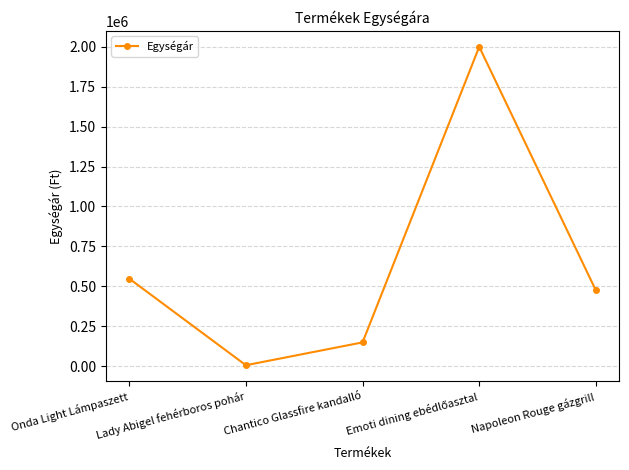

At which label is the value closest to 1003050?

Onda Light Lámpaszett